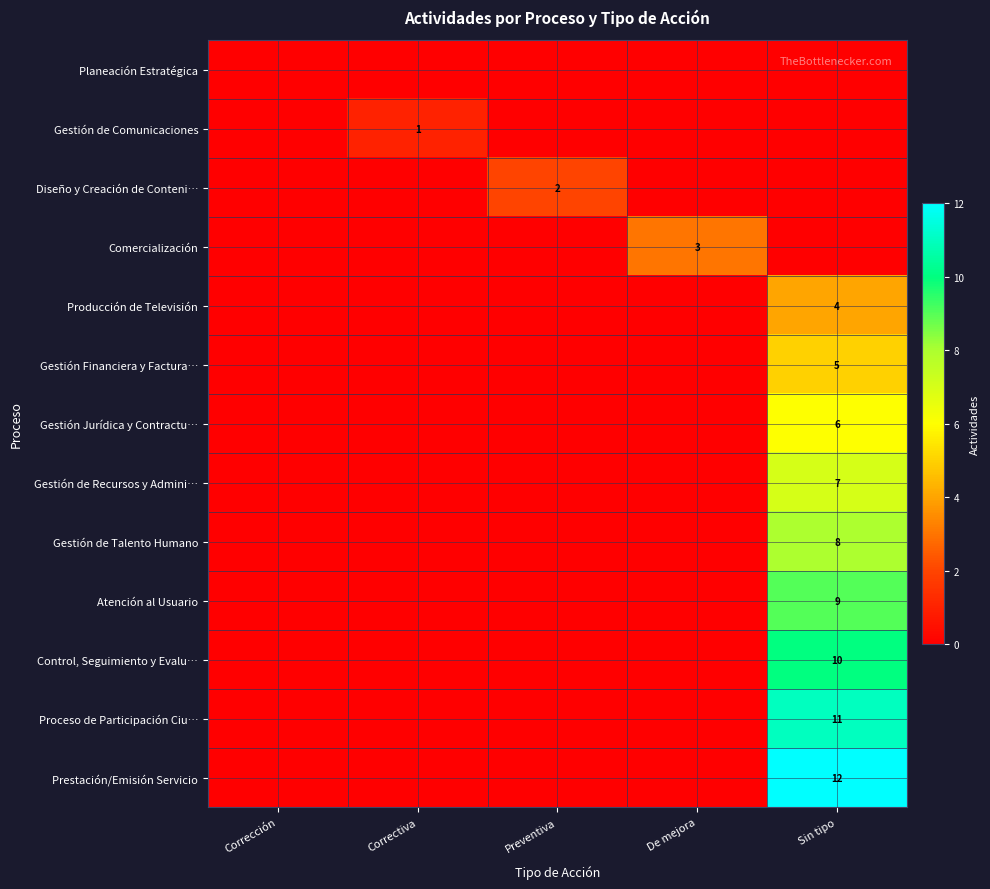

Which label corresponds to the largest value in the chart?

Sin tipo